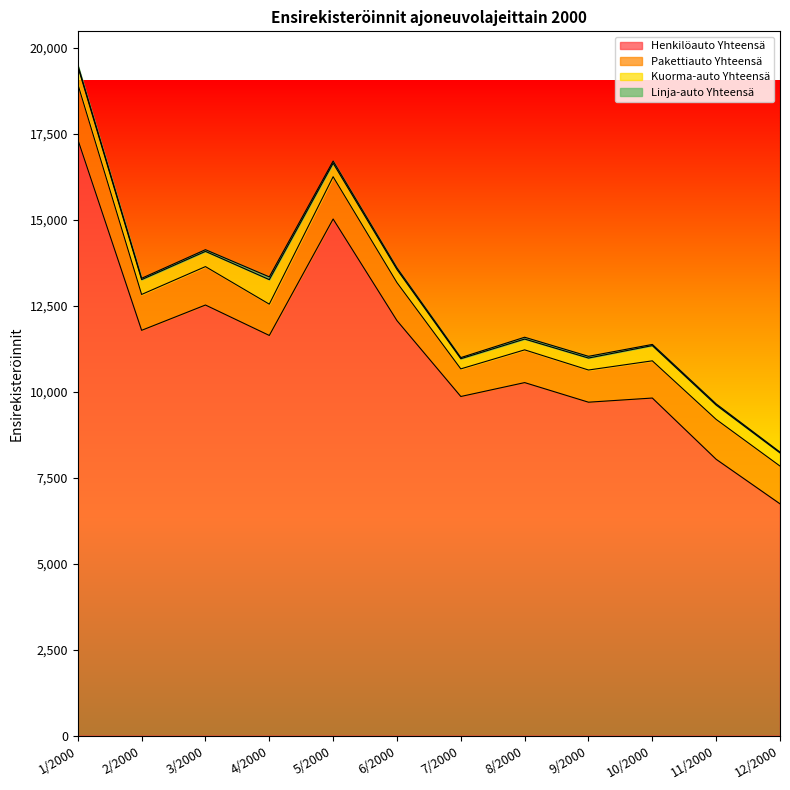

How many series are shown in this chart?

4